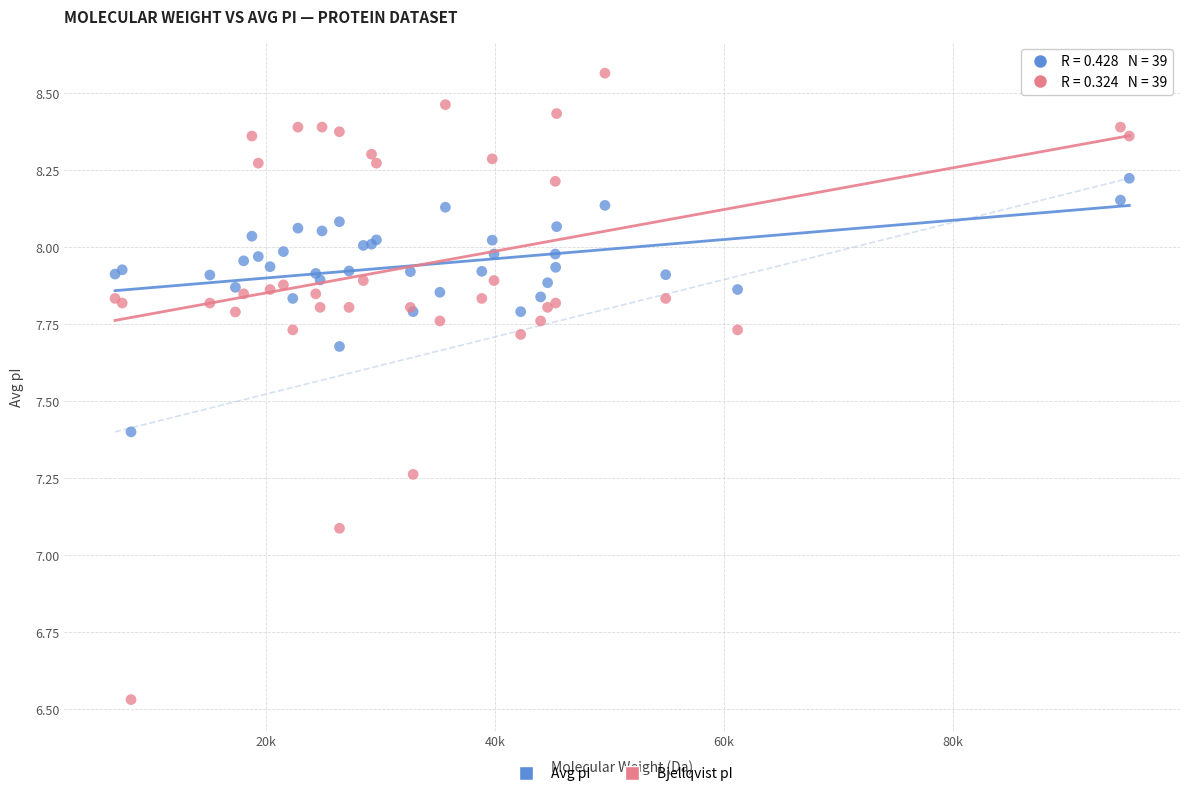

Which series has the widest spread of Y values?

Bjellqvist pI